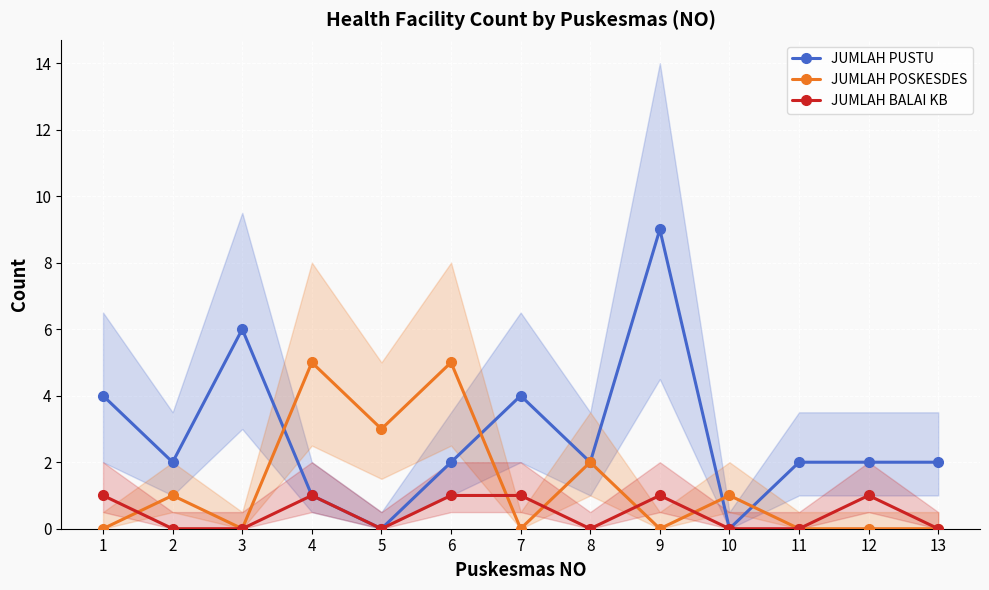

What is the value of the JUMLAH PUSTU point at the 7th from the left?

4